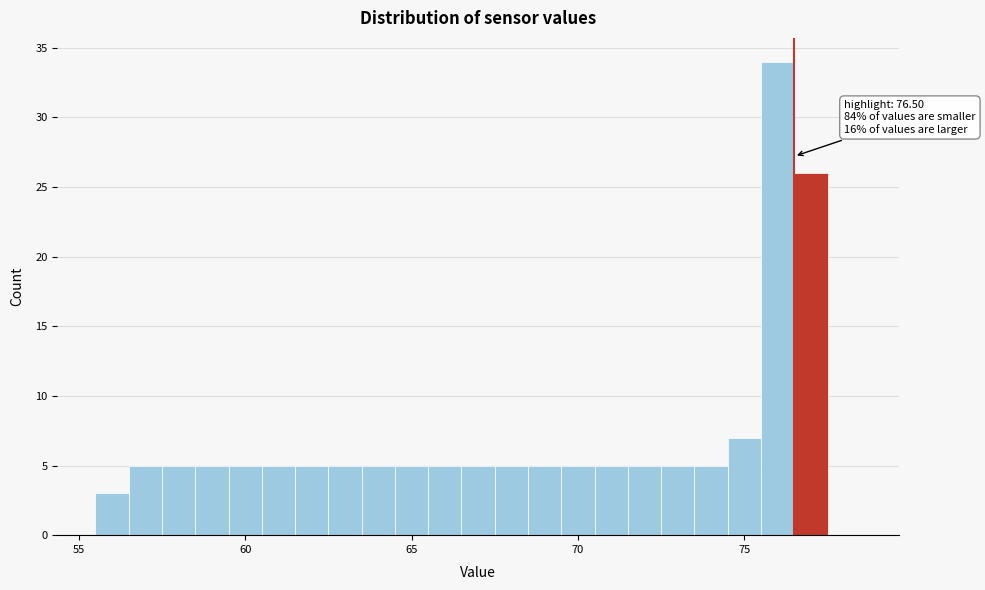

Around what value on the x-axis is the tallest bar? Give the approximate position of its centre, as read against the axis.

76.0